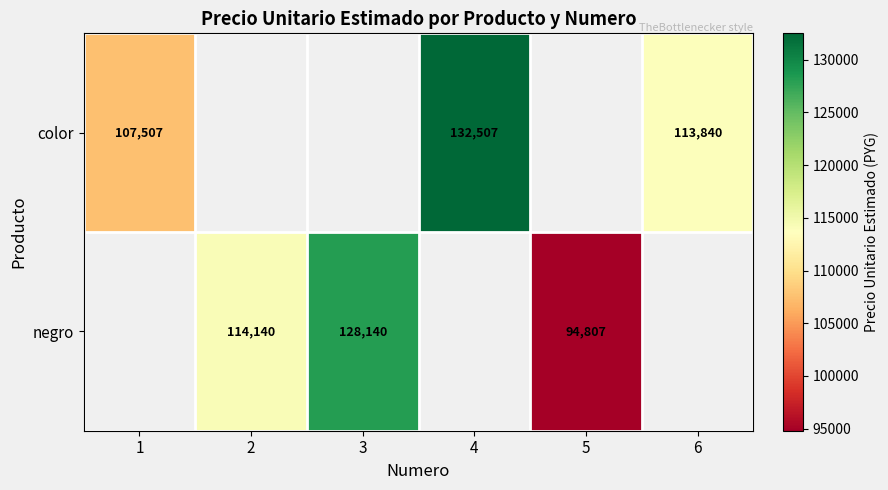

Is the value of negro at 3 greater than the value of color at 4?

No